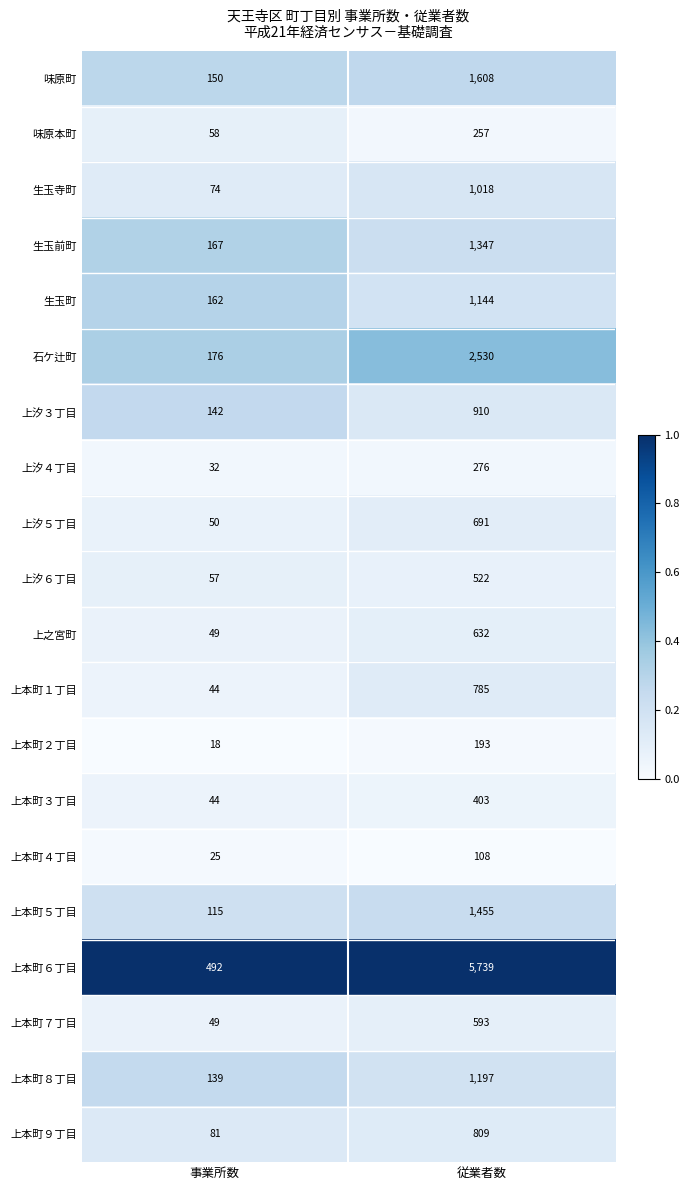

What is the total value across all series at 事業所数?

2124